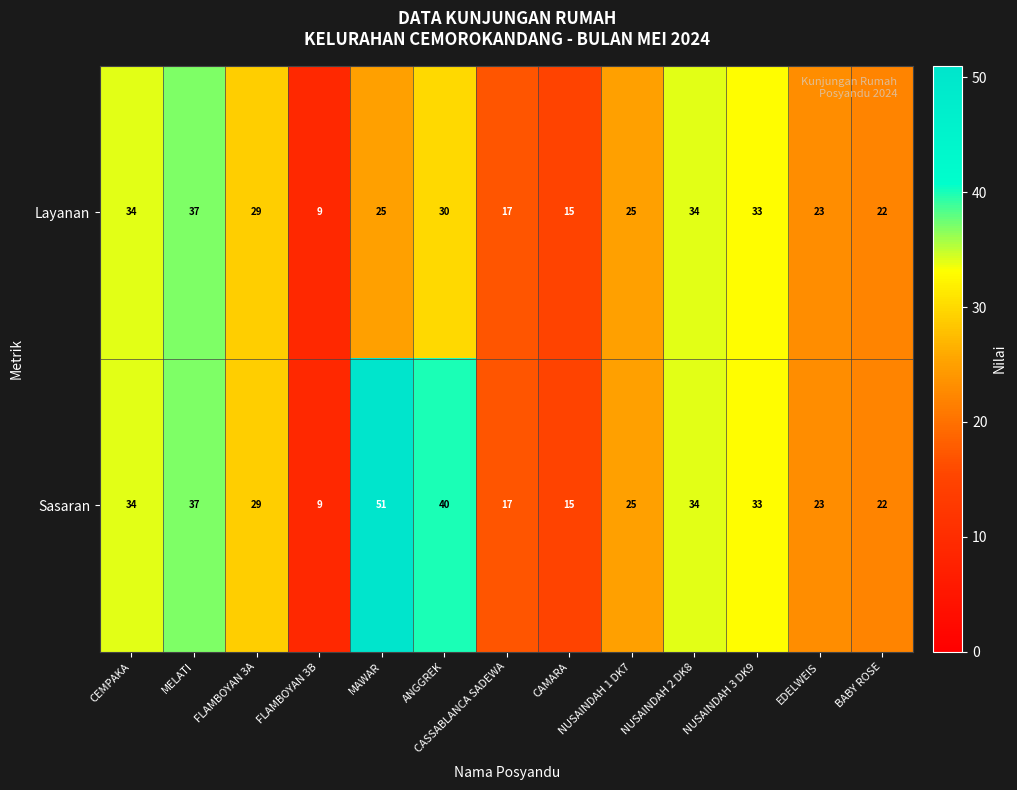

Which series has the largest total across all categories?

Sasaran